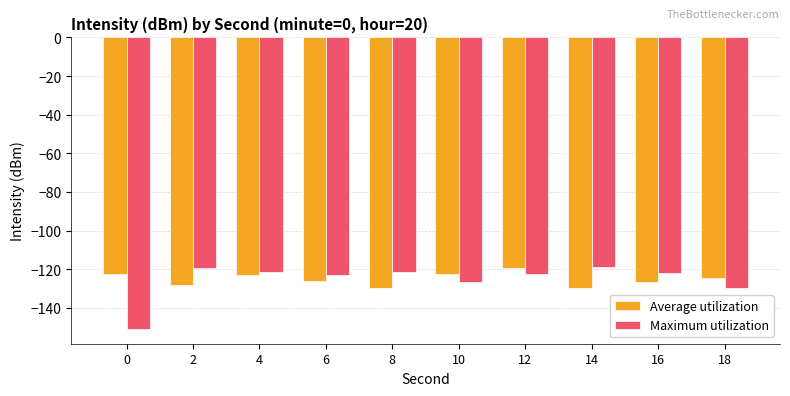

How many distinct data groups are displayed?

2